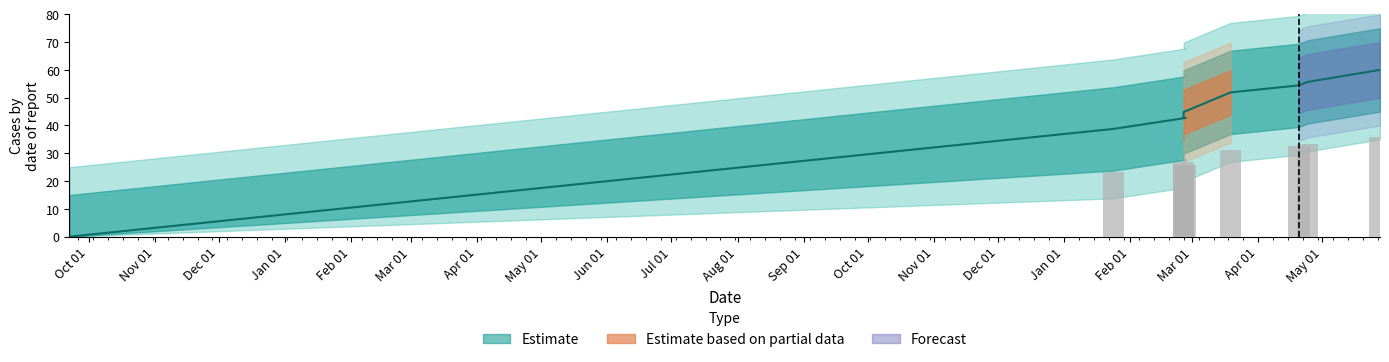

Which has a higher value, Nov 01 or Apr 01?

Apr 01